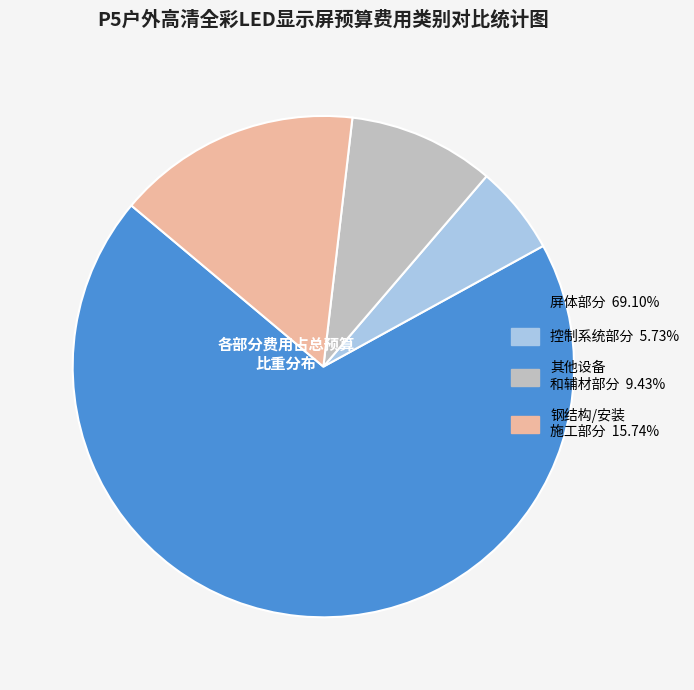

Is there a majority slice in this chart?

Yes